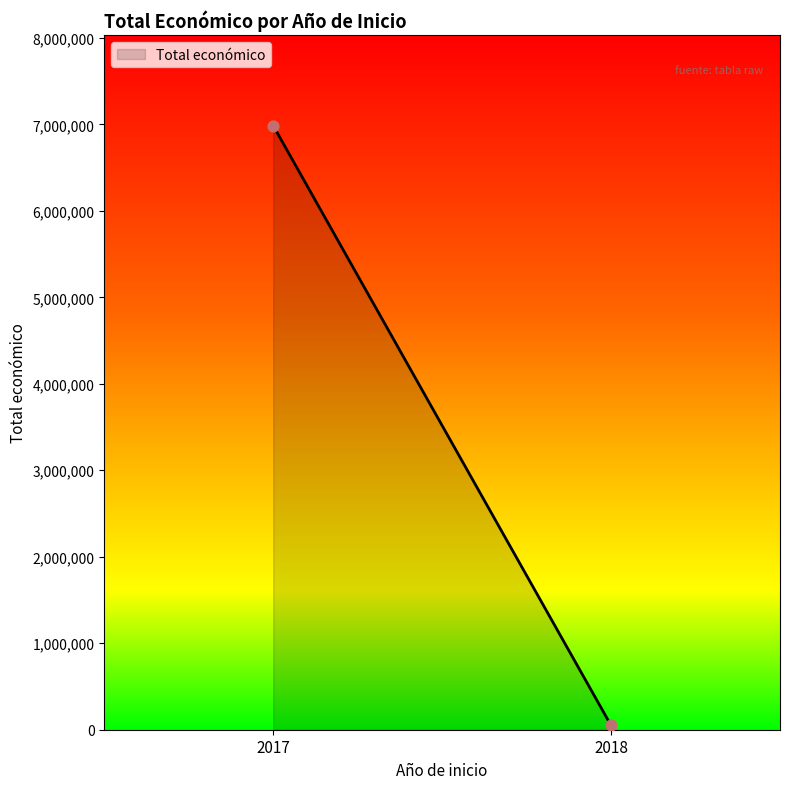

What is the range of Y values (max minus min)?

6935921